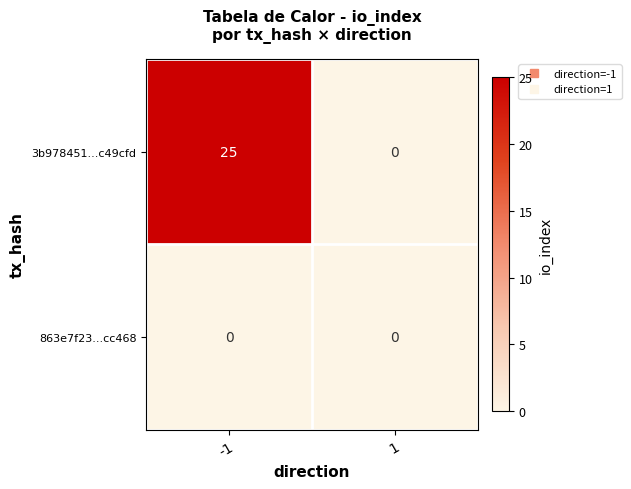

What is the highest value of the 3b978451...c49cfd series?

25